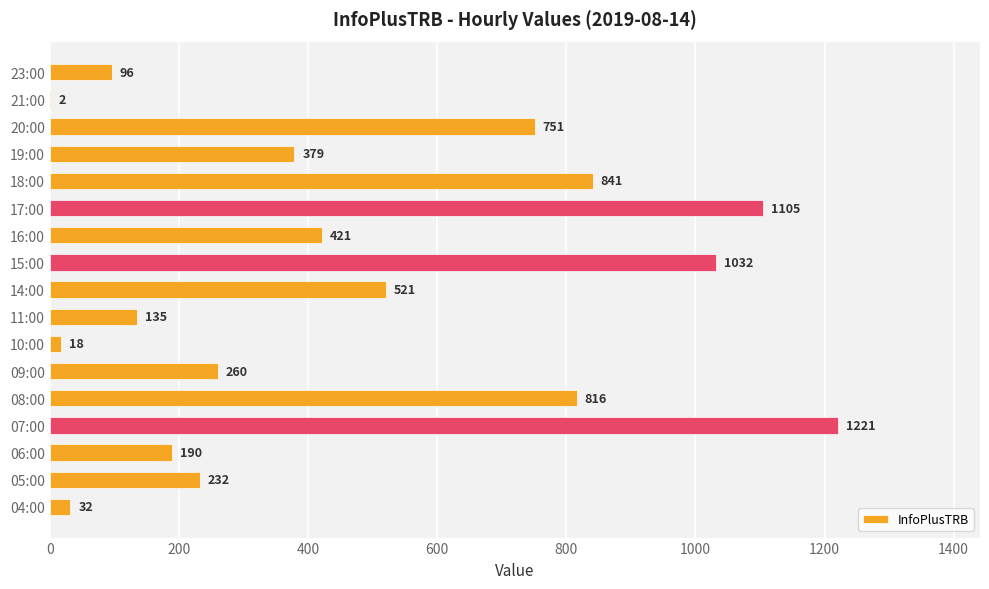

Between 14:00 and 05:00, which is larger?

14:00